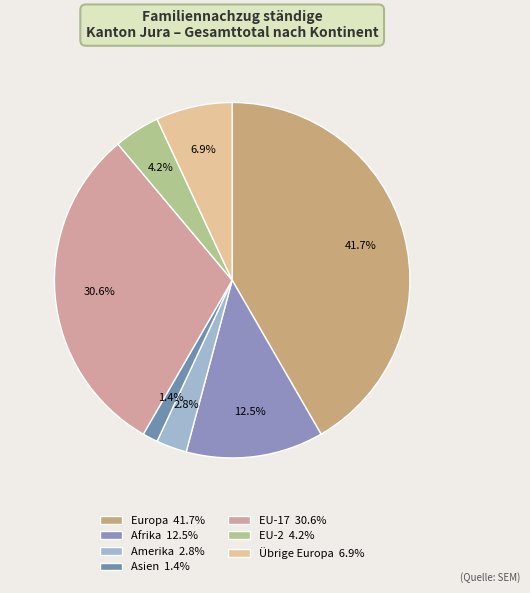

Is there any slice that represents more than half of the pie?

No